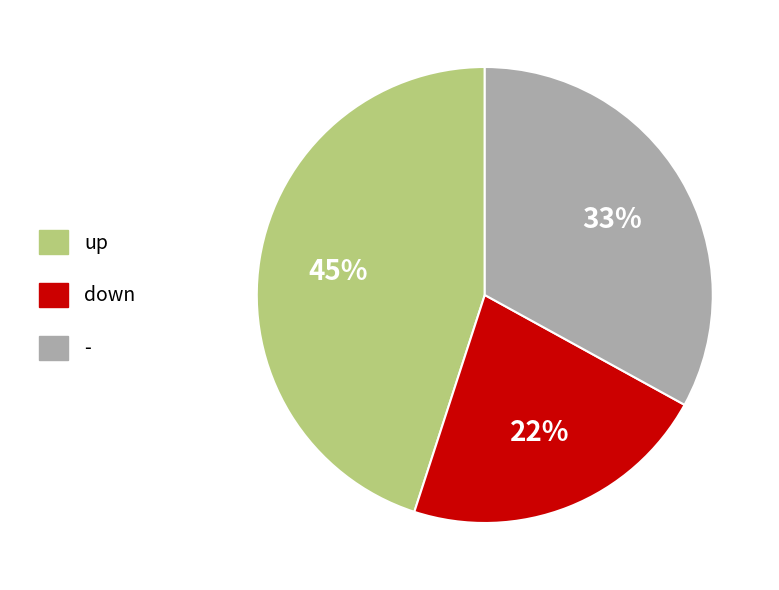

Count the number of slices in the pie.

3